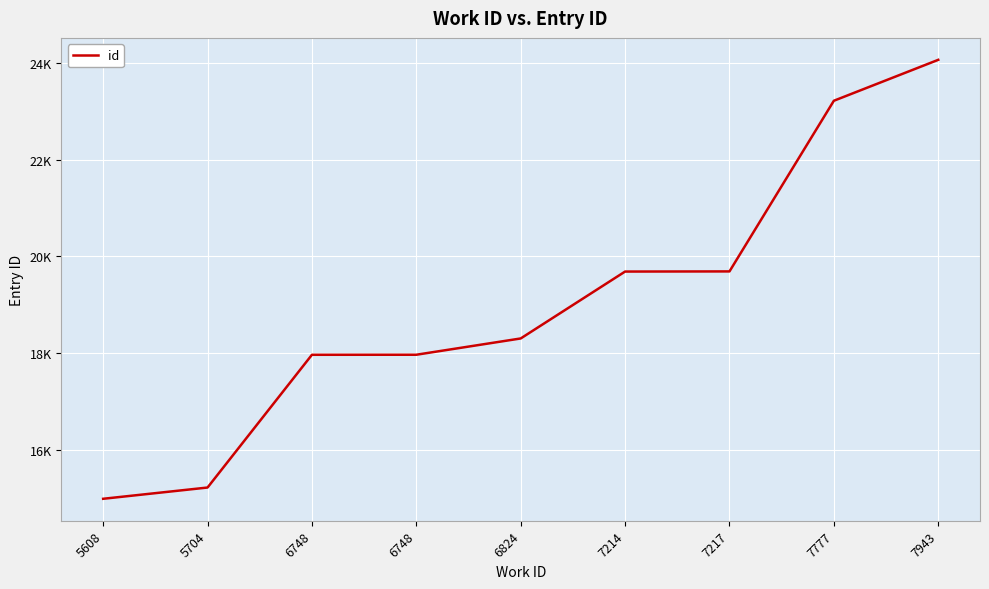

Does the chart display data point markers on the line(s)?

No